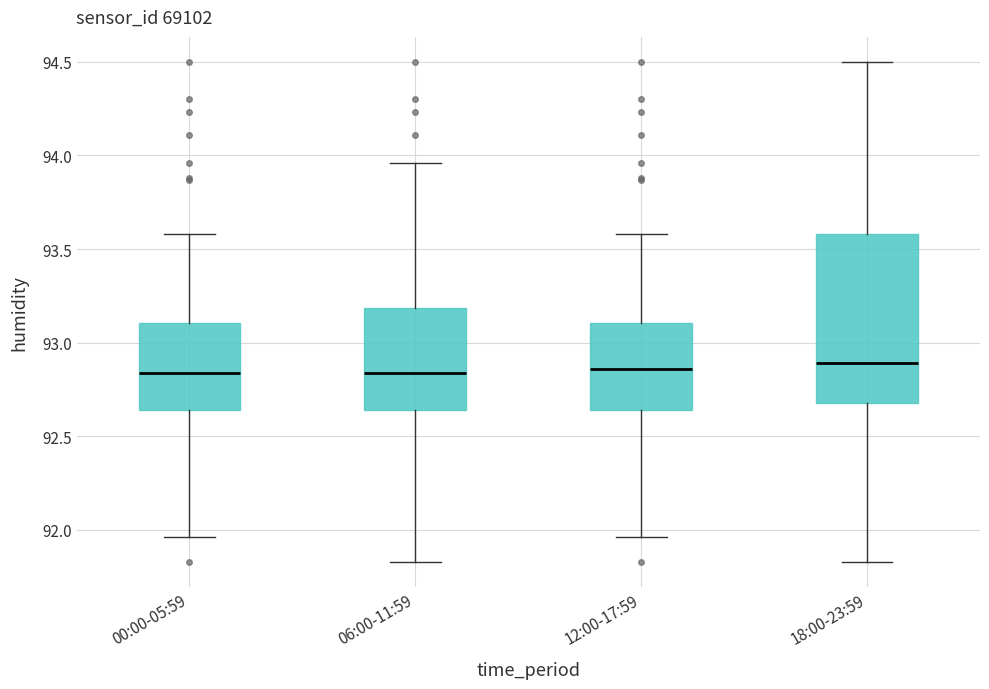

Where does the upper whisker of the box for 12:00-17:59 end on the y-axis? The values are not printed on the chart, so give them approximately, as read against the axis.

93.60